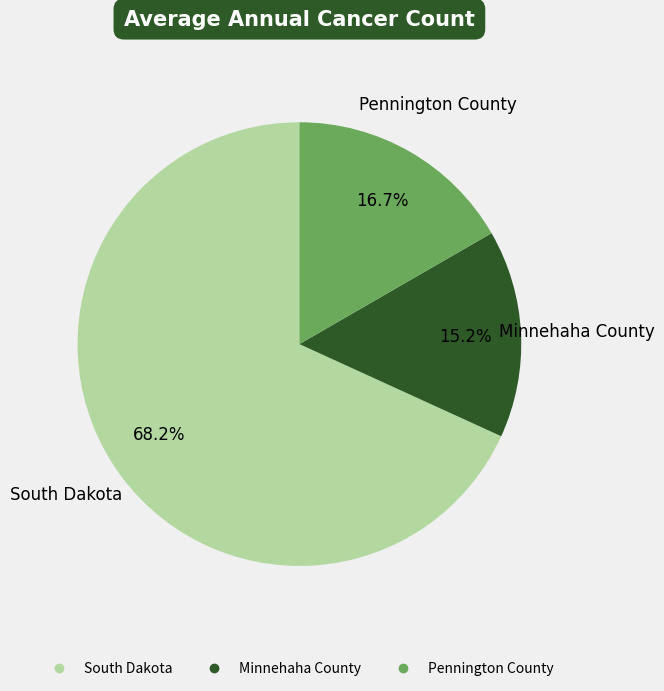

Is there a majority slice in this chart?

Yes